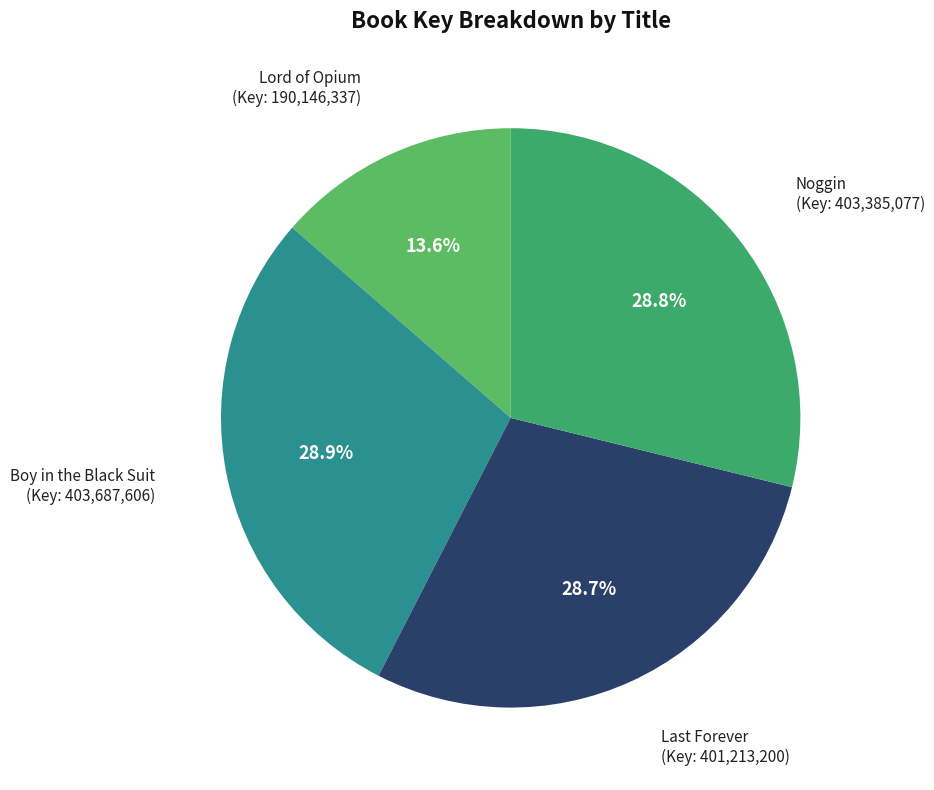

How many slices are in this pie chart?

4